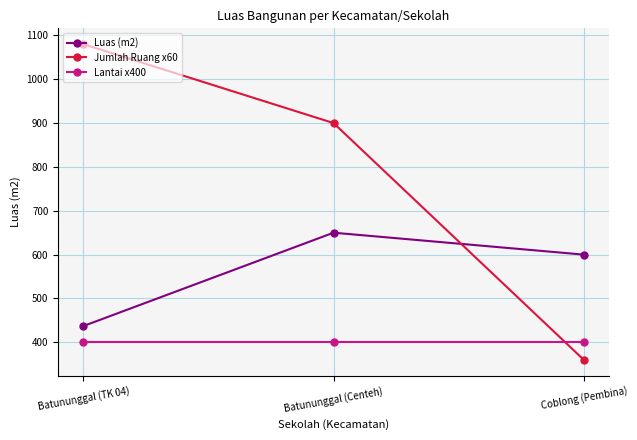

Reading right to left, what are all the values shown in this chart?

Luas (m2): 600	650	437
Jumlah Ruang x60: 360	900	1080
Lantai x400: 400	400	400